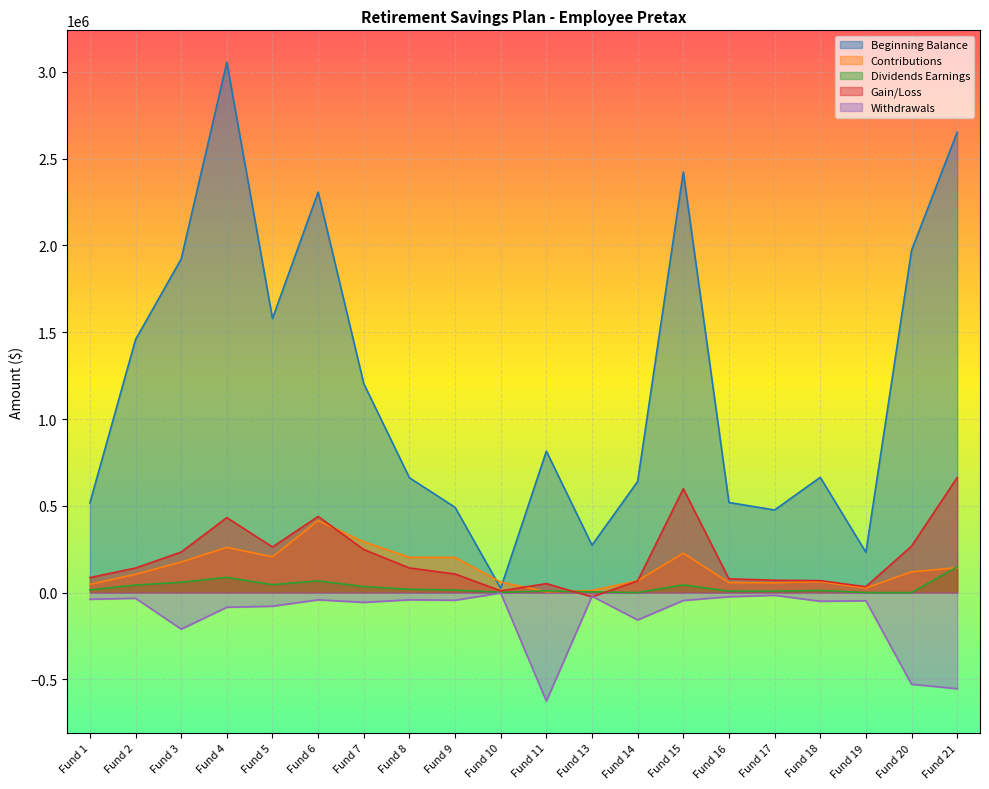

Between Fund 14 and Fund 6, which is larger?

Fund 6